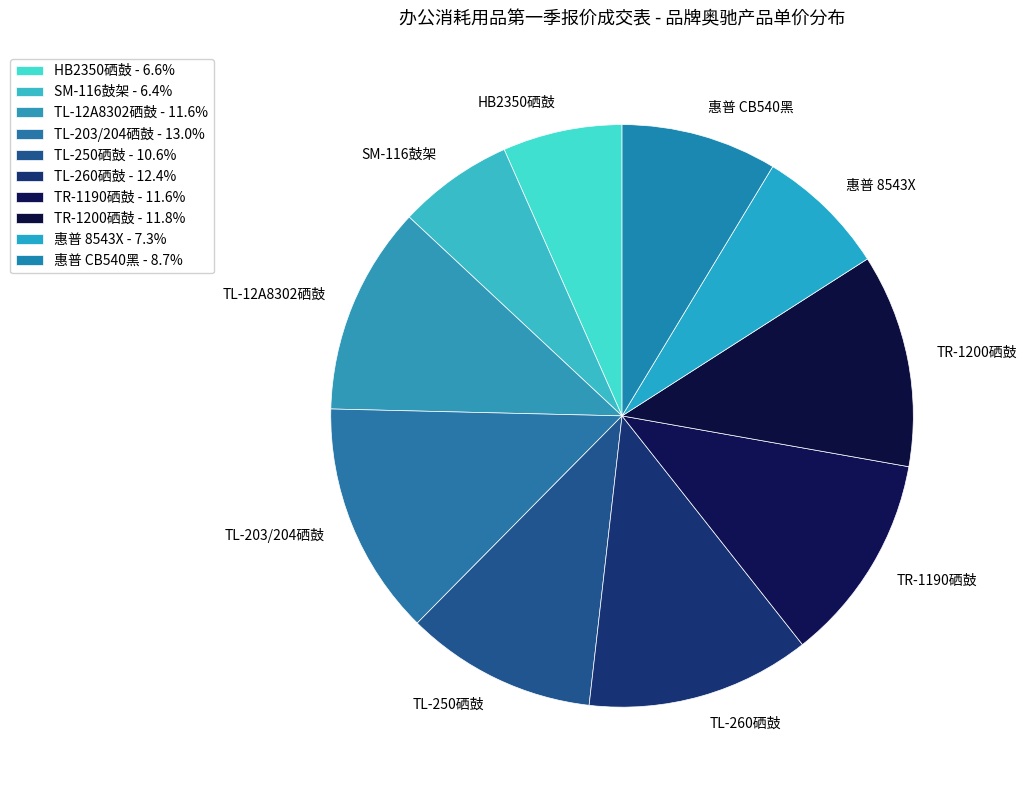

Approximately how many times larger is the value at TL-203/204硒鼓 compared to TL-250硒鼓?

1.2